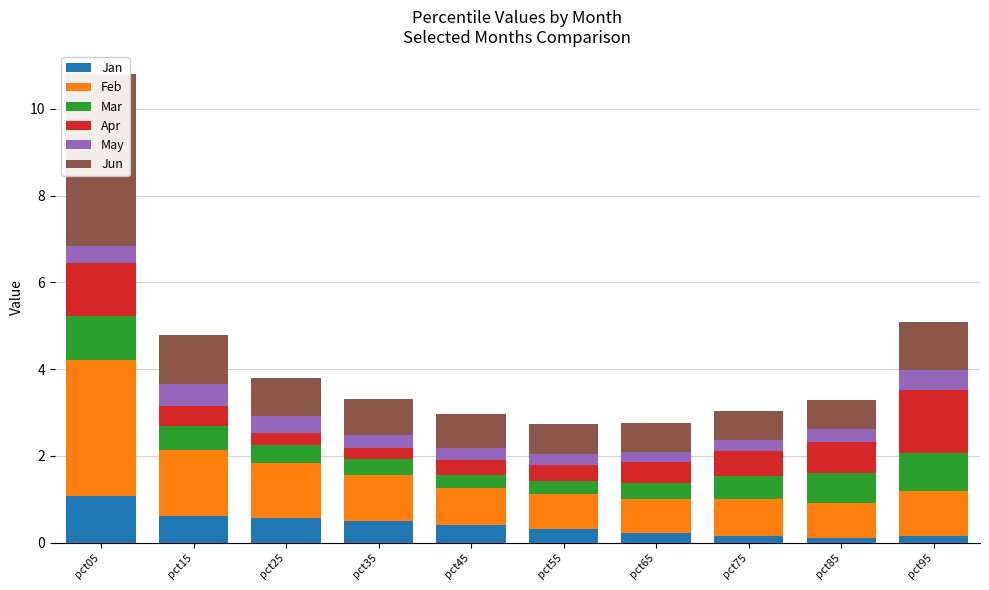

Rank the series by their maximum value, from highest to lowest.

Jun, Feb, Apr, Jan, Mar, May